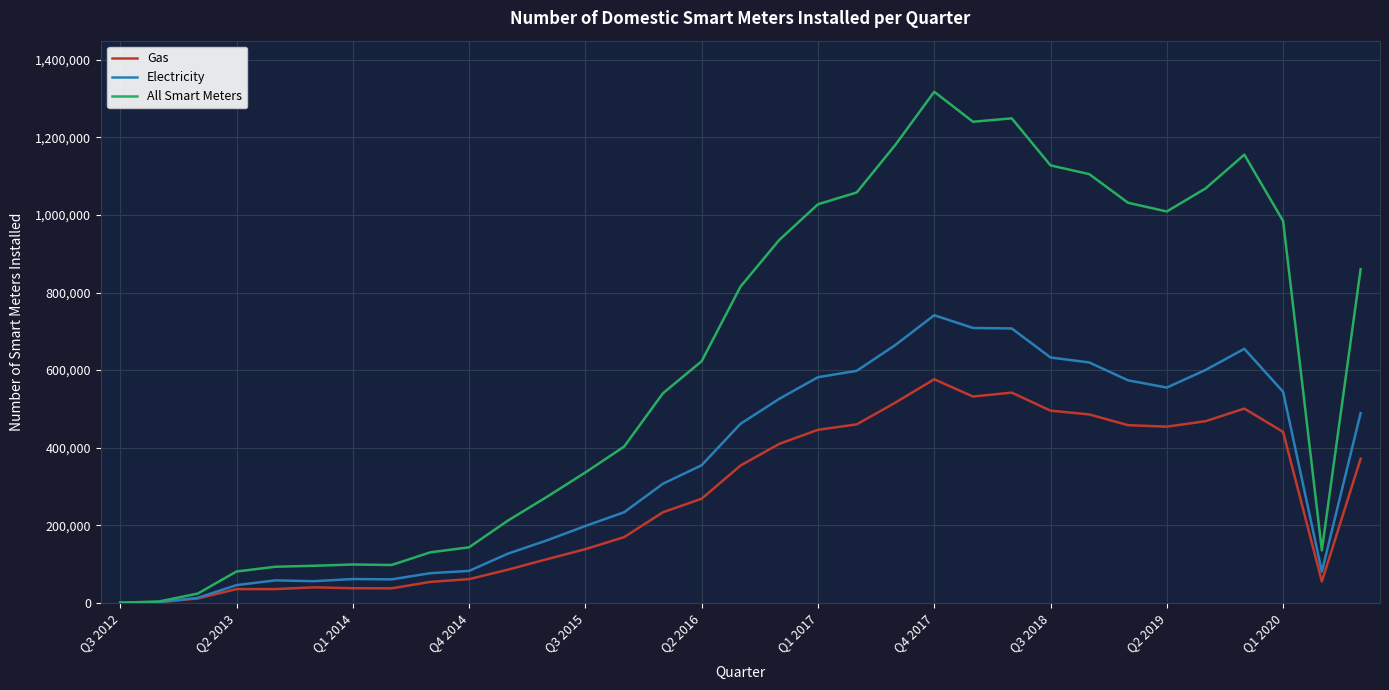

What is the greatest value displayed?

1317885